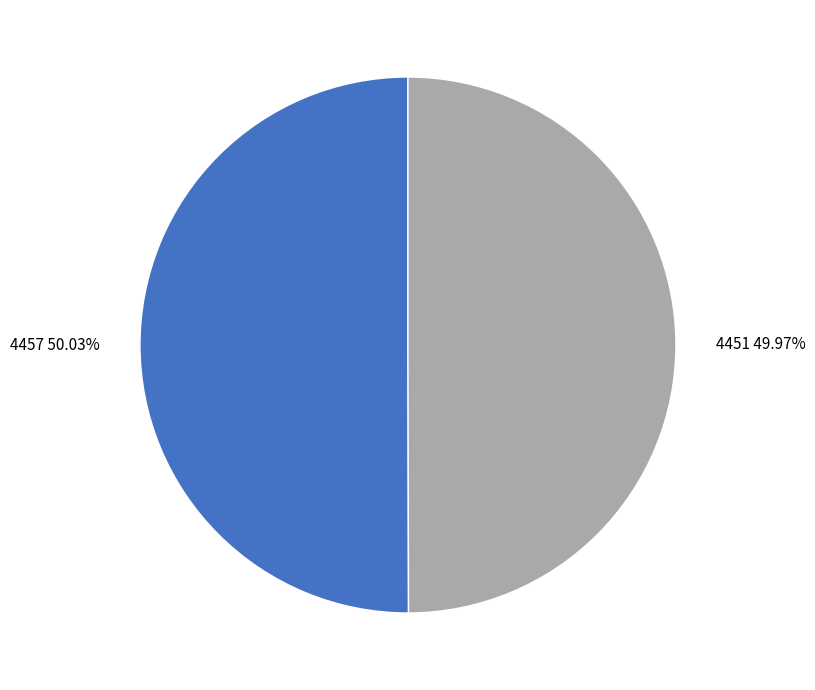

Combined, do 4457 and 4451 account for over 50%?

Yes